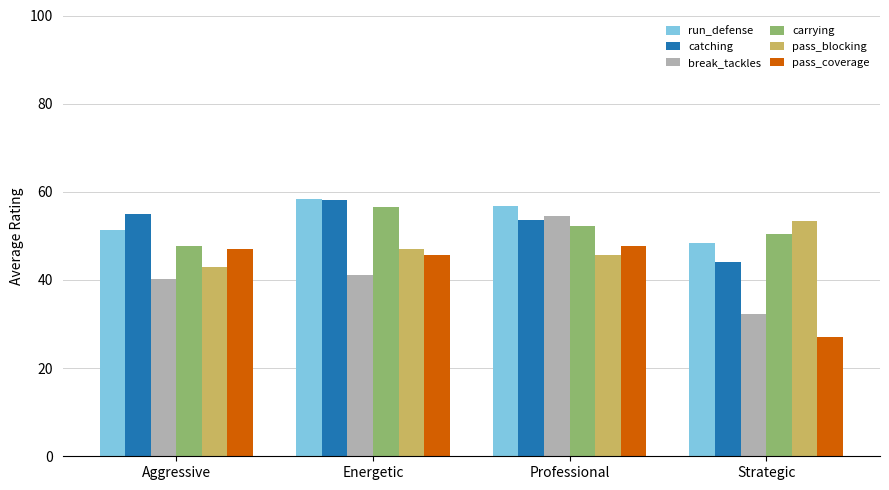

Reading left to right, list all the values displayed in this chart.

run_defense: Aggressive=51.2	Energetic=58.3	Professional=56.7	Strategic=48.4
catching: Aggressive=55.0	Energetic=58.2	Professional=53.7	Strategic=44.1
break_tackles: Aggressive=40.2	Energetic=41.2	Professional=54.4	Strategic=32.3
carrying: Aggressive=47.6	Energetic=56.6	Professional=52.3	Strategic=50.4
pass_blocking: Aggressive=43.0	Energetic=47.1	Professional=45.6	Strategic=53.4
pass_coverage: Aggressive=46.9	Energetic=45.8	Professional=47.7	Strategic=27.0